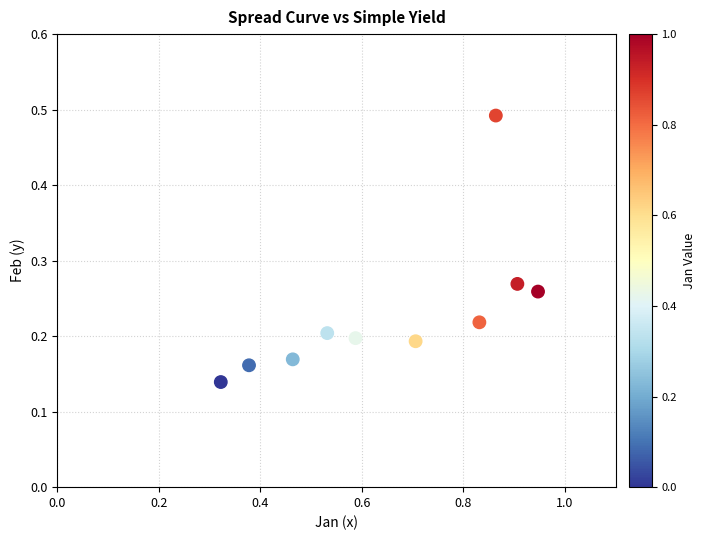

What is the average X value?

0.7